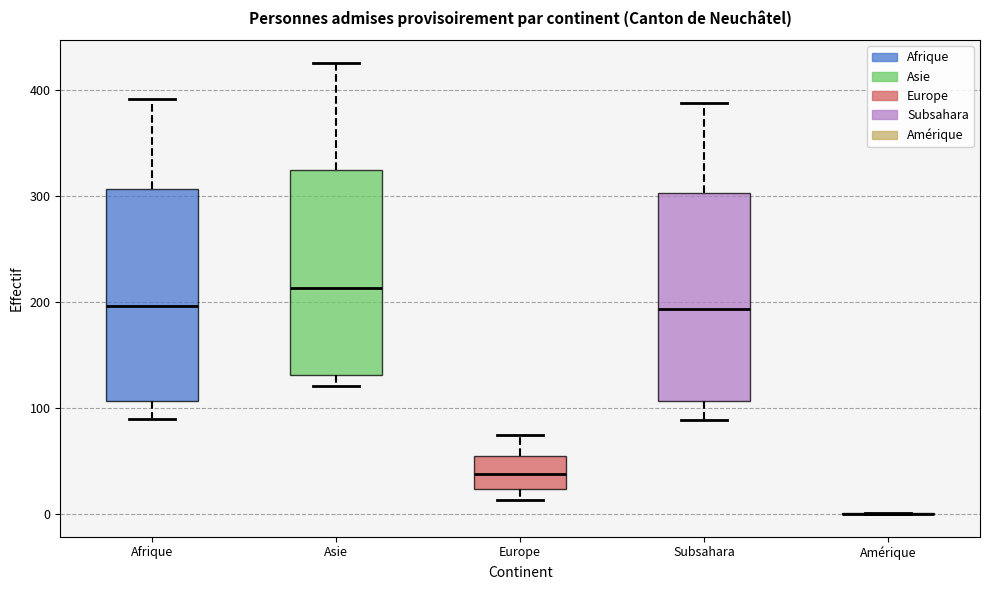

Reading left to right, transcribe this box plot: for each box, give where its median line is, the range the box spans, and where its two whiskers end, as read against the y-axis. The values are not printed on the chart, so give them approximately, as read against the axis.

Afrique: median 200, box 110 to 310, whiskers 90 to 390
Asie: median 210, box 130 to 320, whiskers 120 to 430
Europe: median 40, box 20 to 50, whiskers 10 to 80
Subsahara: median 190, box 110 to 300, whiskers 90 to 390
Amérique: box collapsed to a line at 0, whiskers 0 to 0